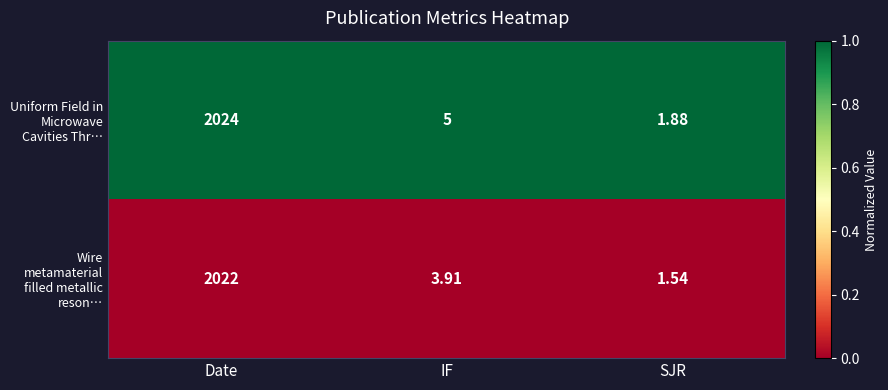

Which series has the largest total across all categories?

Uniform Field in Microwave Cavities Thr…